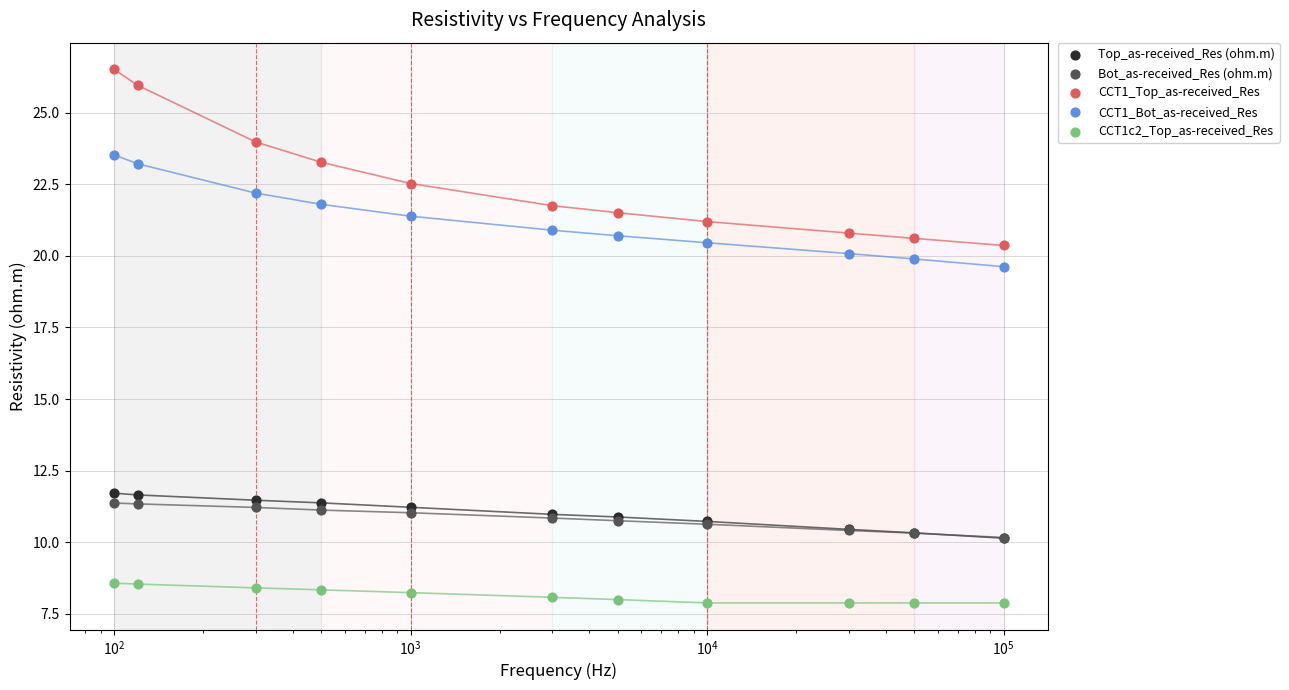

Which series reaches the maximum Y coordinate?

CCT1_Top_as-received_Res